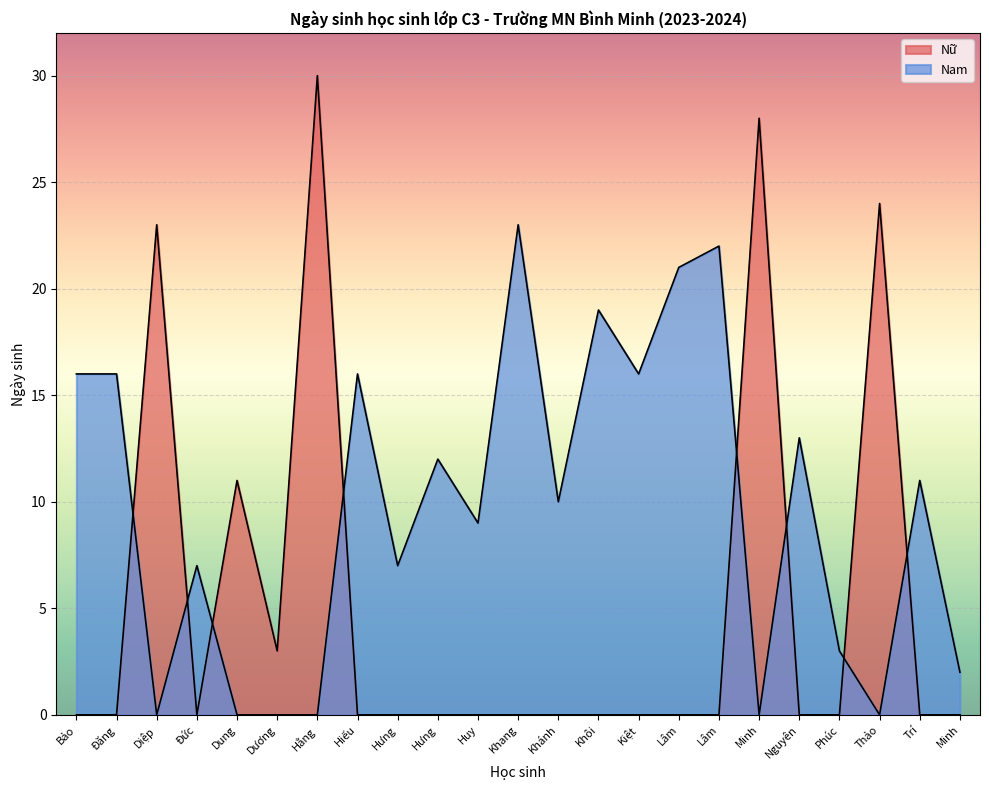

What is the highest value of the Nữ series?

30